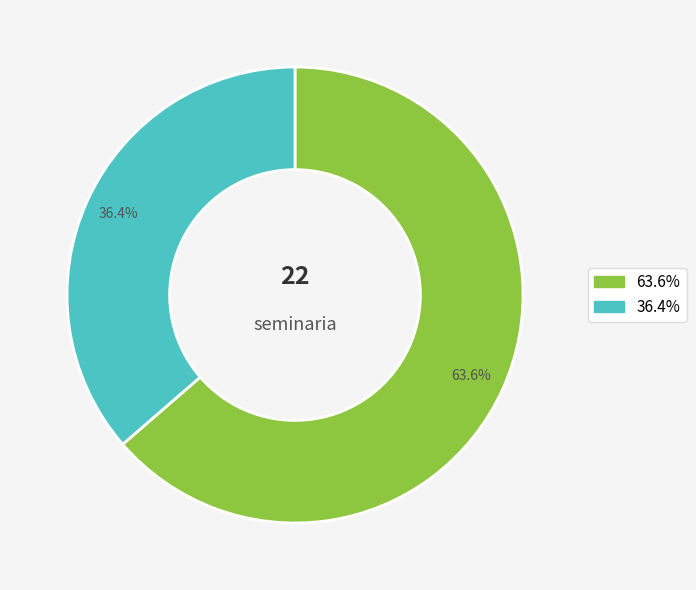

Does any single category account for the majority?

Yes